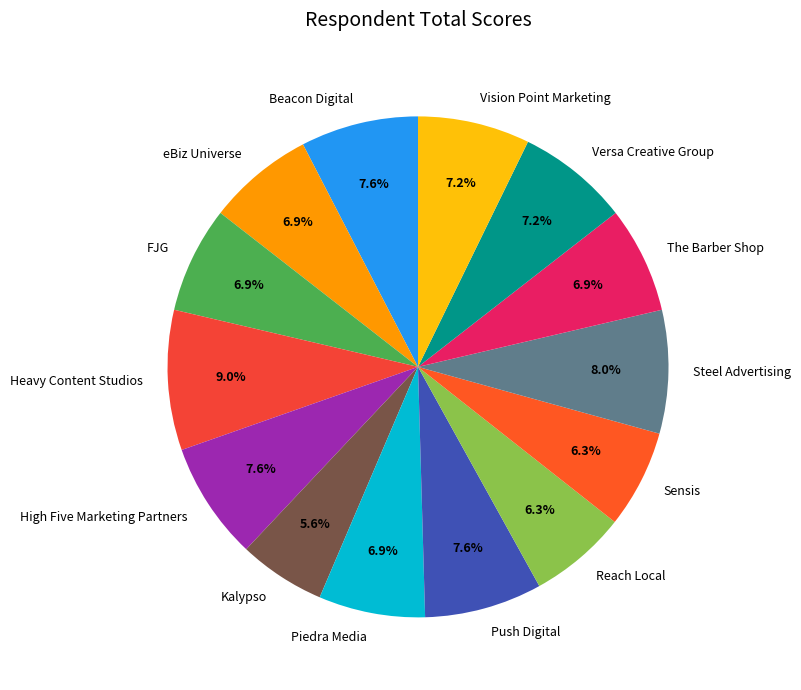

Which slice is the largest?

Heavy Content Studios